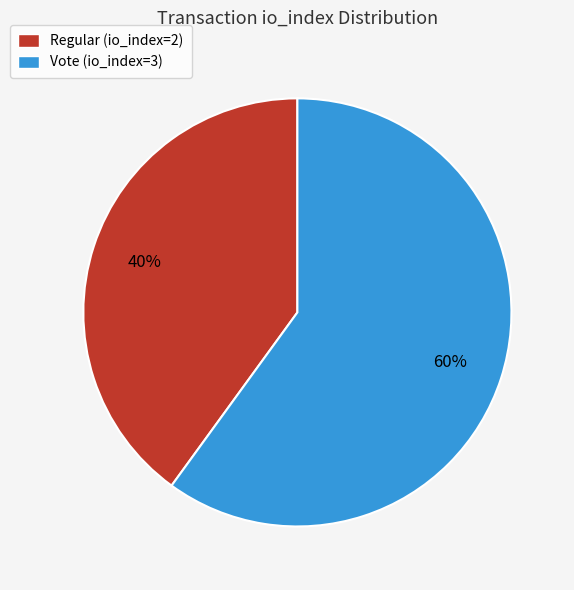

Is the sum of Vote (io_index=3) and Regular (io_index=2) greater than half?

Yes